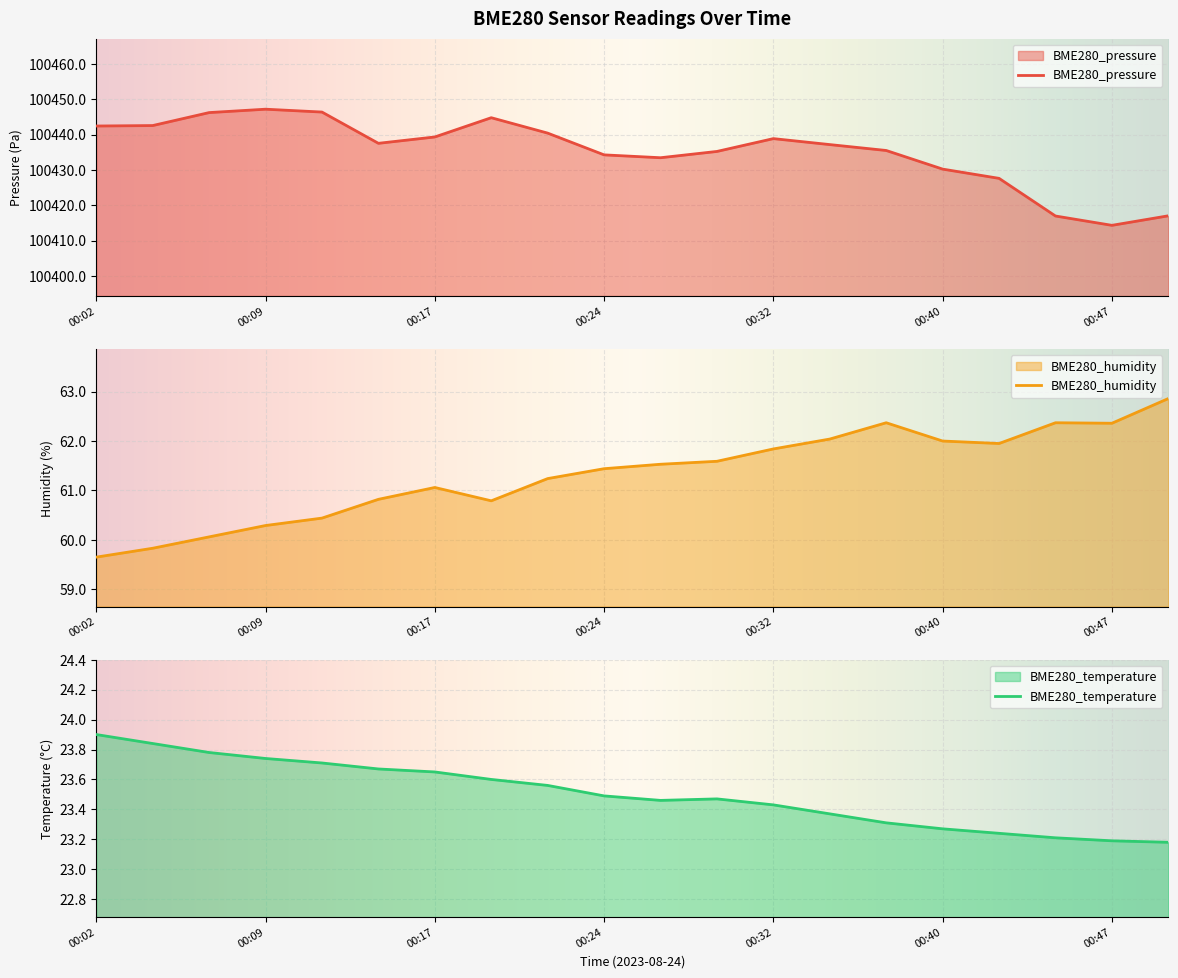

What is the maximum value for BME280_pressure?

100447.2